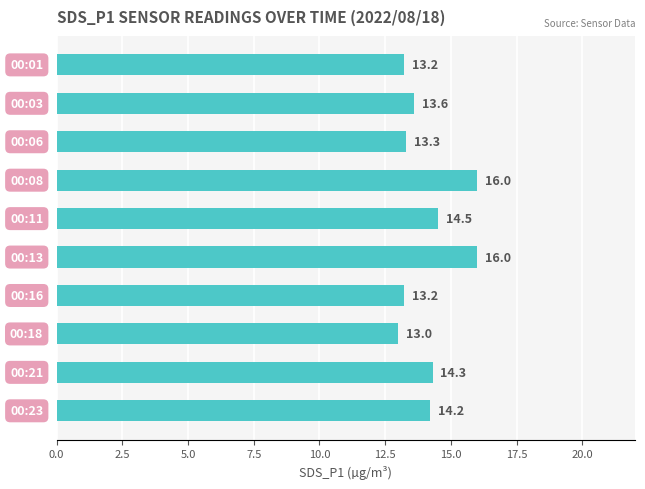

What is the value of the 7th bar from the top?

13.2